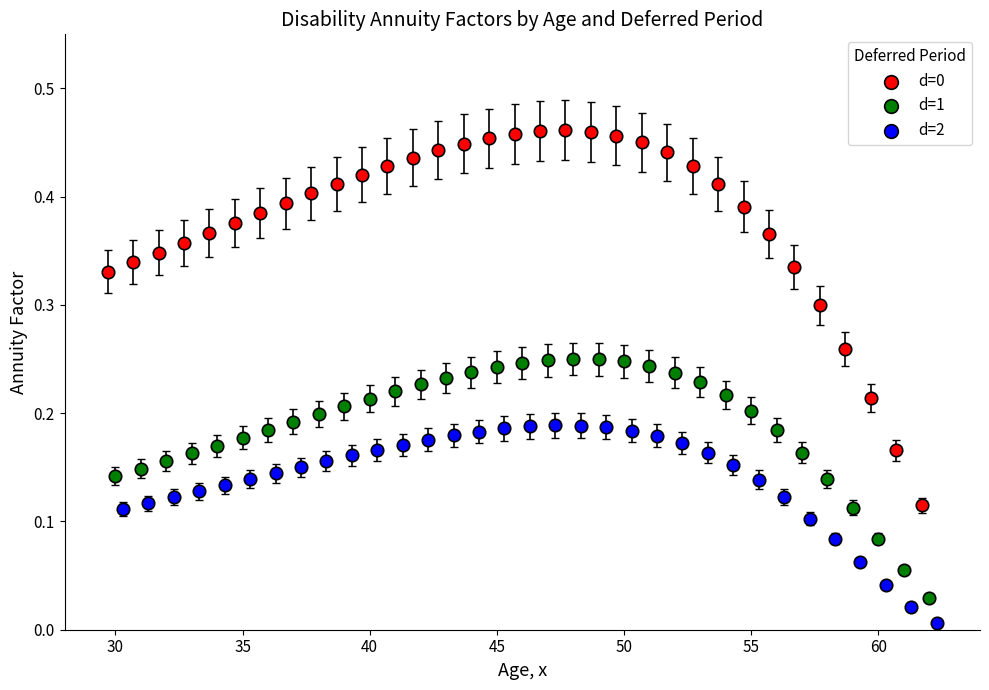

Which series reaches the minimum Y coordinate?

d=2